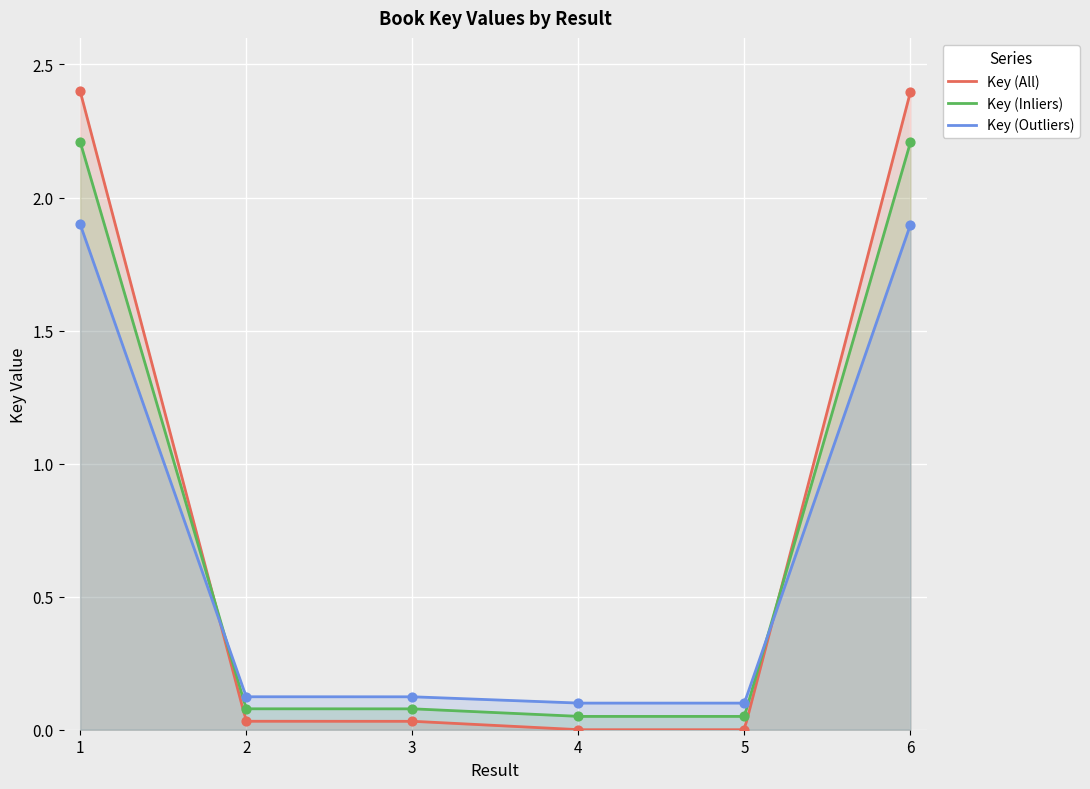

Which has a higher value, 6 or 5?

6